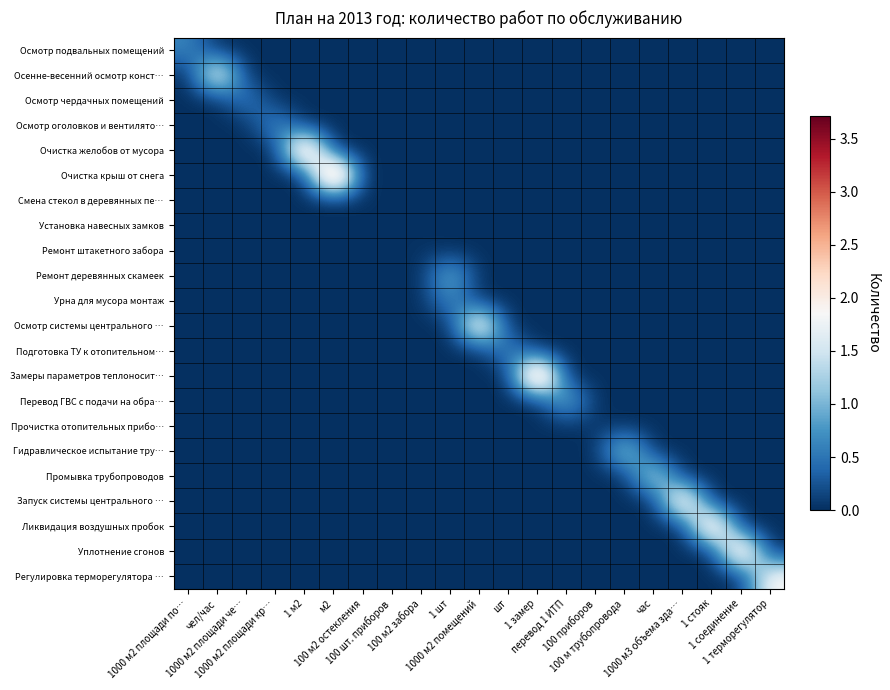

At which category is the sum across all series the highest?

м2